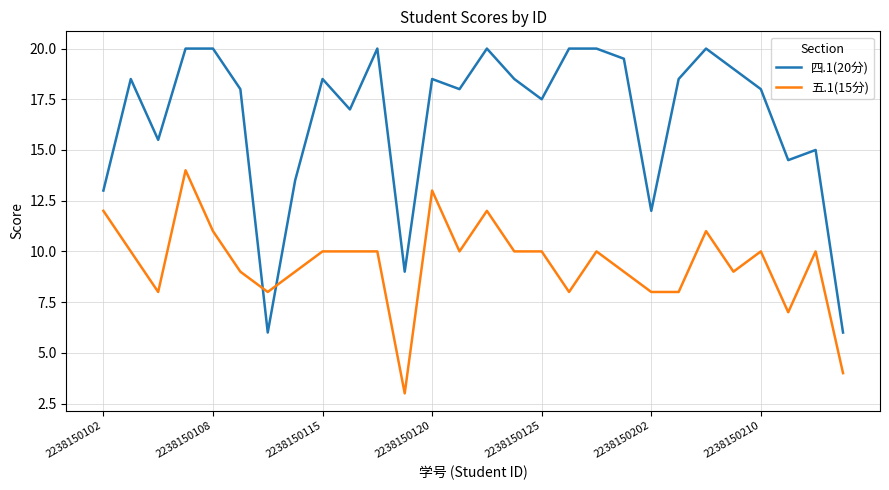

Which series has the widest spread of values?

四.1(20分)